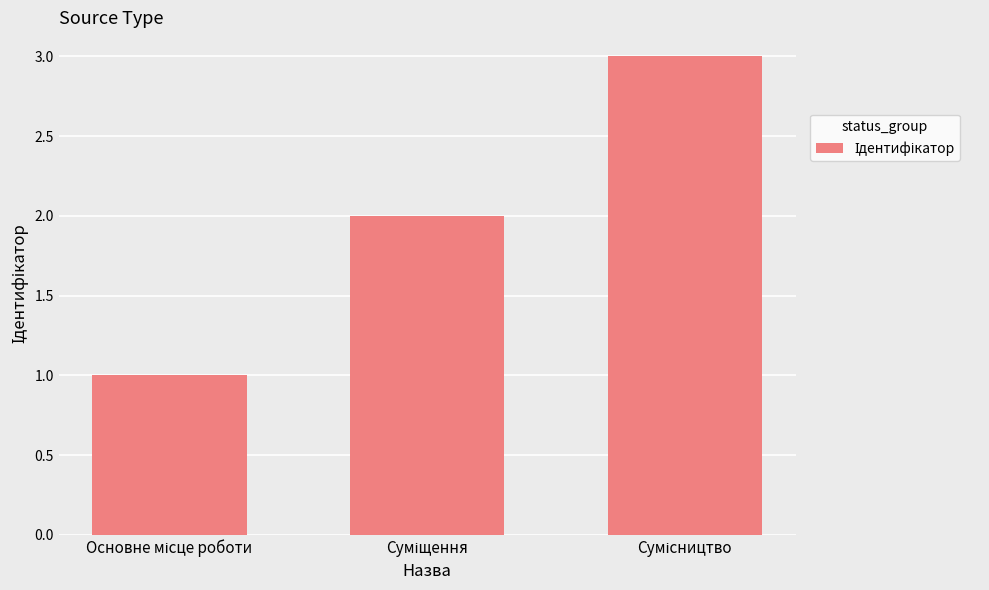

What is the maximum value shown in the chart?

3